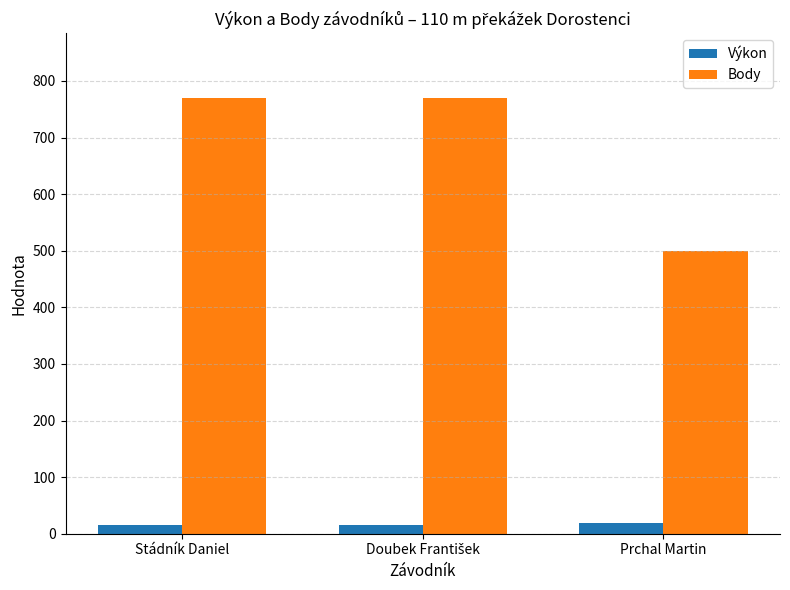

Which series has the largest range (max minus min)?

Body